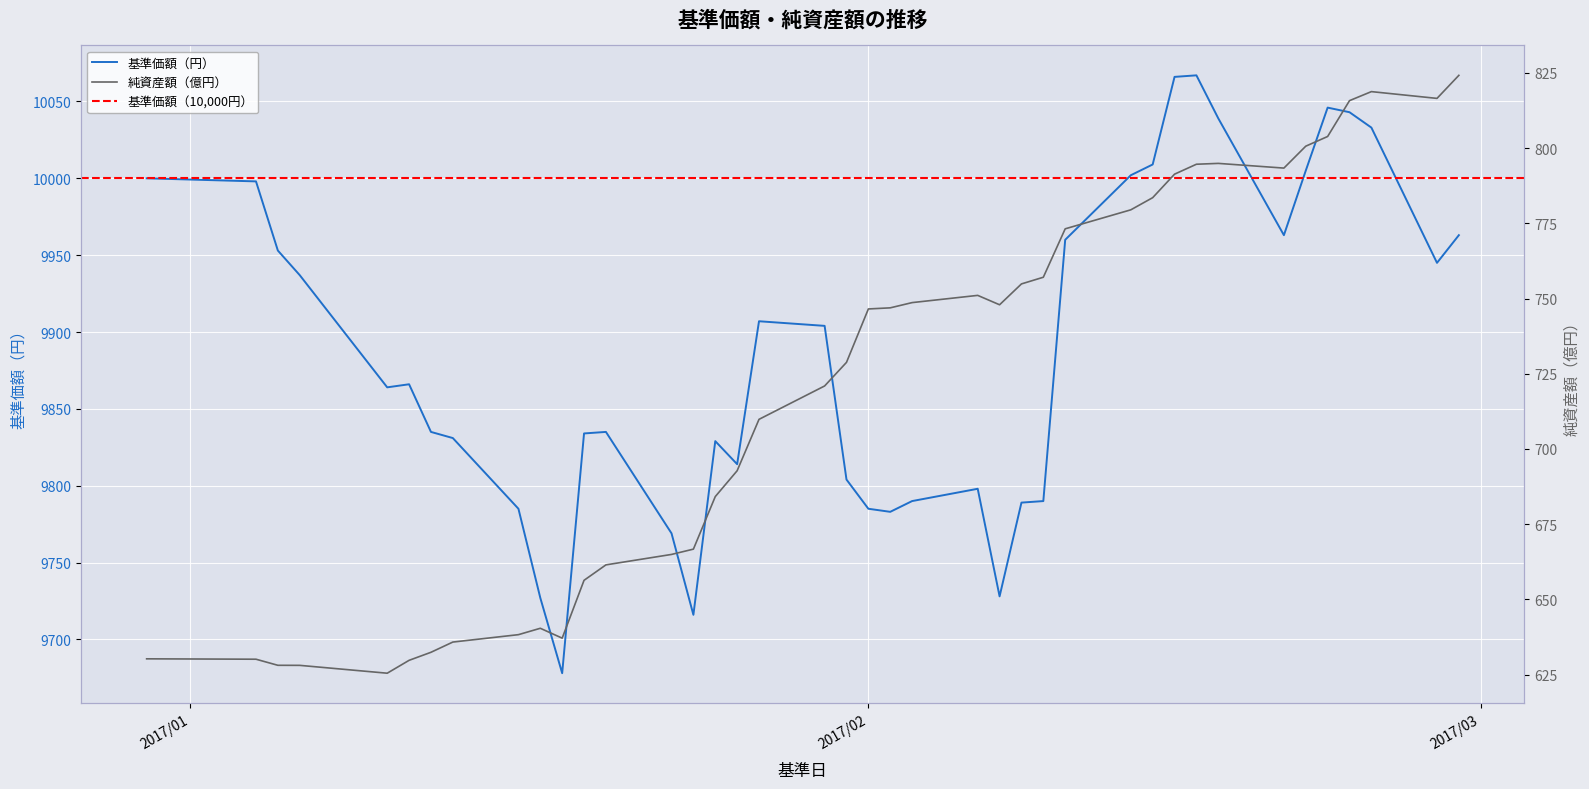

Where is 基準価額（円） nearest to the value 9872?

2017/01/11